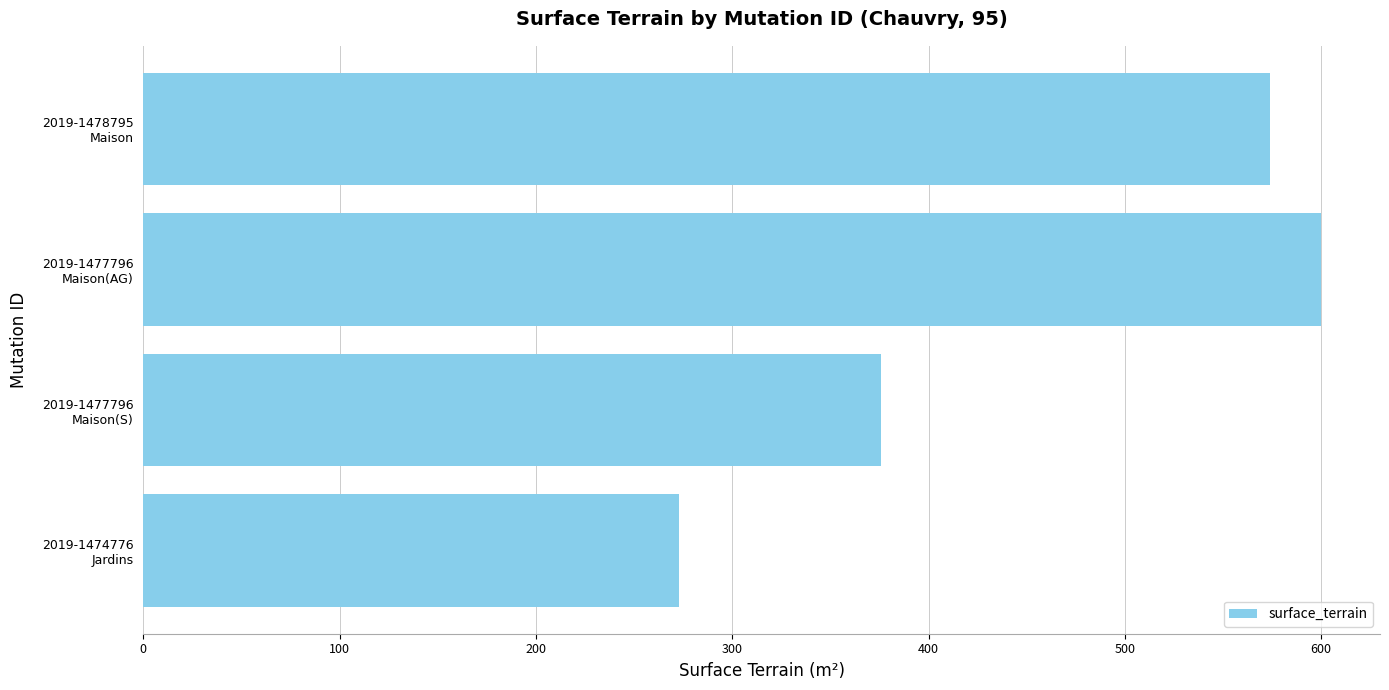

What is the smallest value displayed?

273